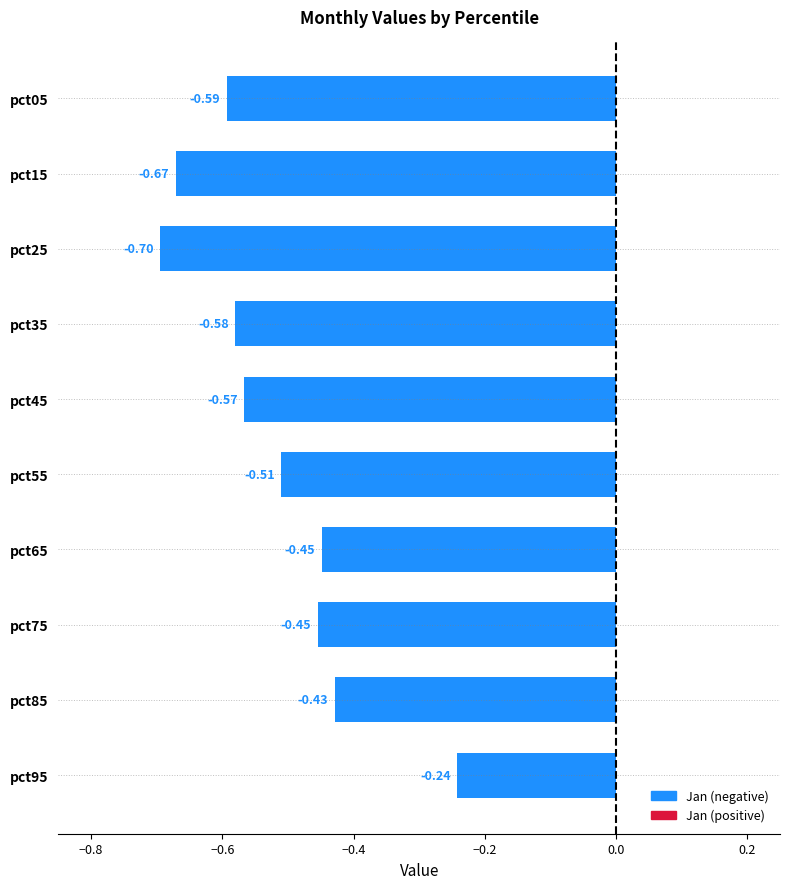

Where is the data nearest to the value 0?

pct95